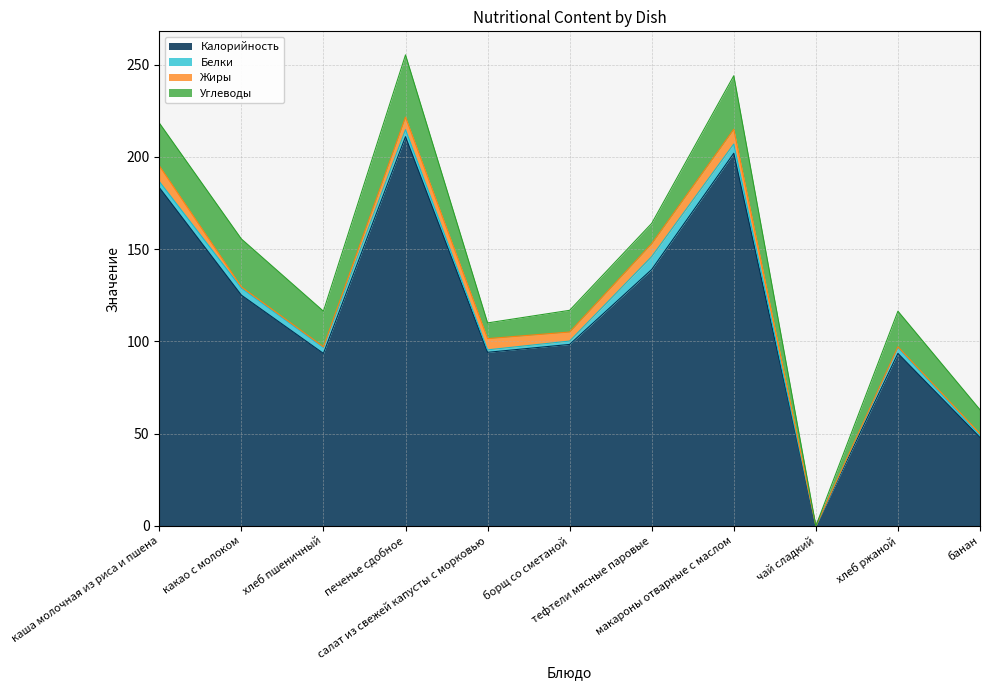

True or false: Углеводы and Калорийность intersect in this chart.

False